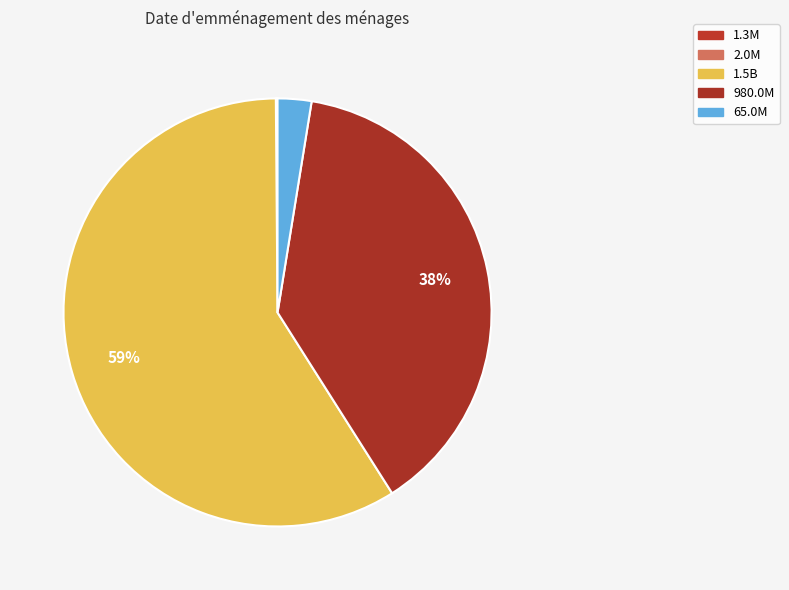

To the nearest percent, what is the difference between the largest and smallest slice percentages?

59%